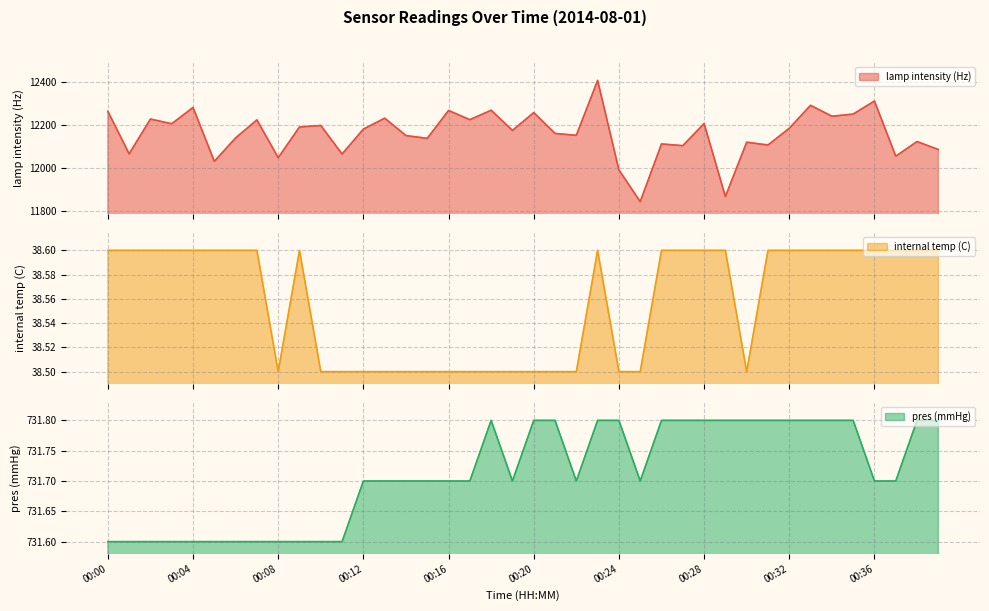

Count the number of categories in the chart.

40